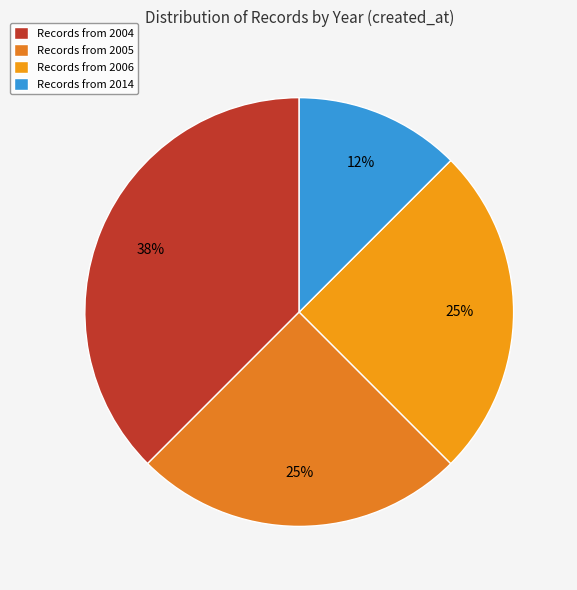

Is there a majority slice in this chart?

No